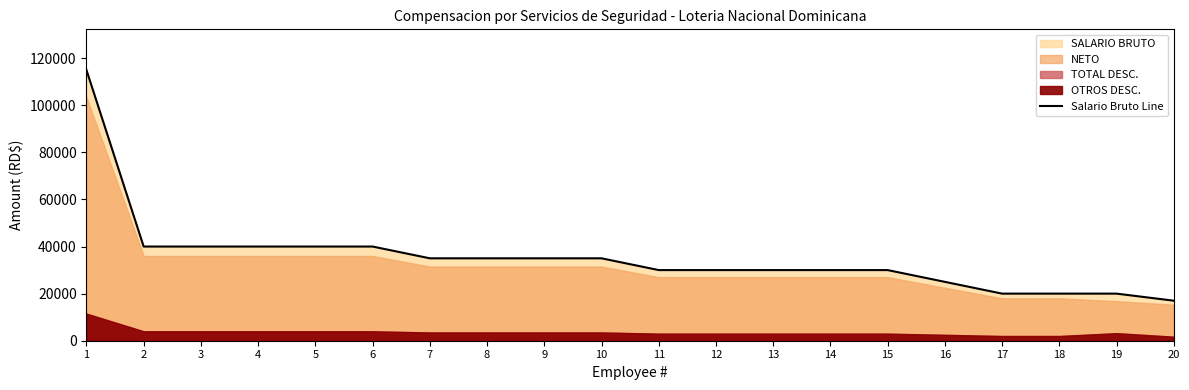

Reading right to left, extract all data points from this chart.

20=17000	19=20000	18=20000	17=20000	16=25000	15=30000	14=30000	13=30000	12=30000	11=30000	10=35000	9=35000	8=35000	7=35000	6=40000	5=40000	4=40000	3=40000	2=40000	1=115000